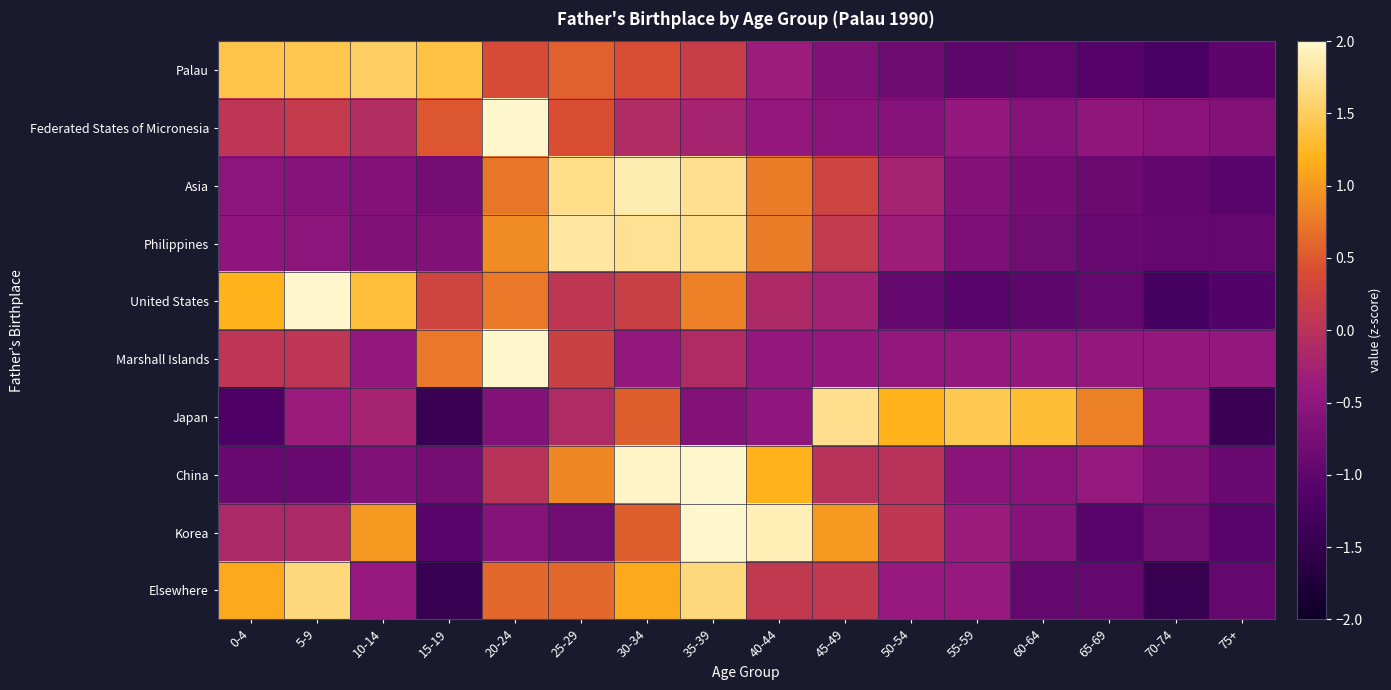

What is the minimum value shown in the chart?

-1.4